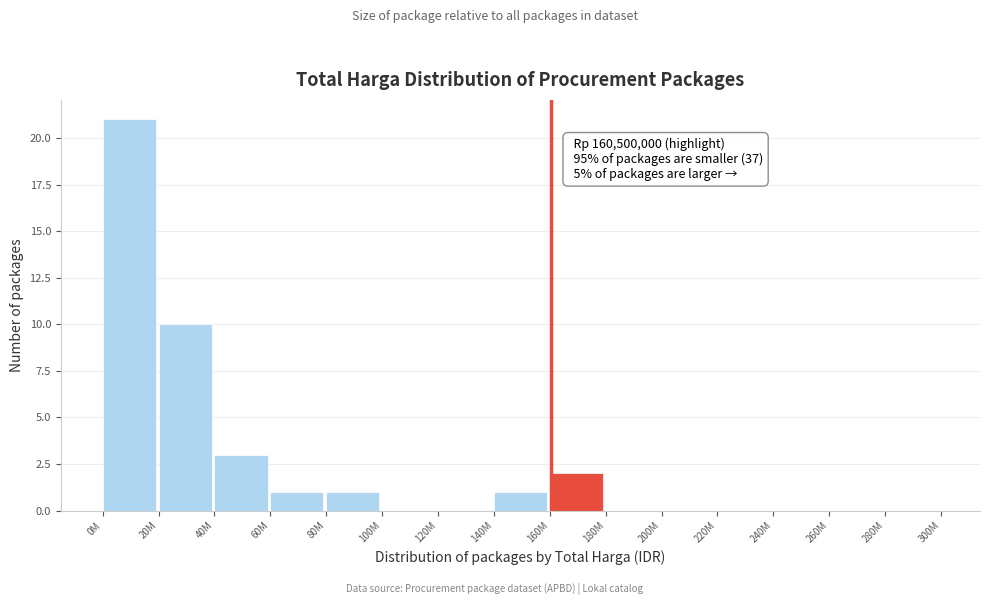

Reading right to left, transcribe all the data shown in this chart.

280M=0	260M=0	240M=0	220M=0	200M=0	180M=0	160M=2	140M=1	120M=0	100M=0	80M=1	60M=1	40M=3	20M=10	0M=21